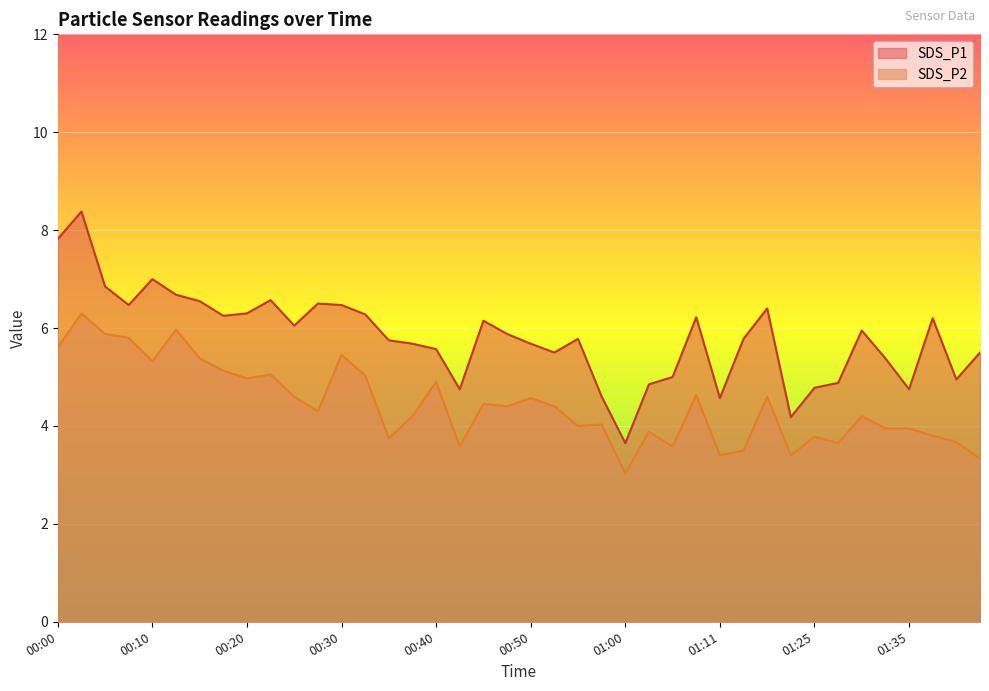

What is the lowest value of the SDS_P1 series?

3.6